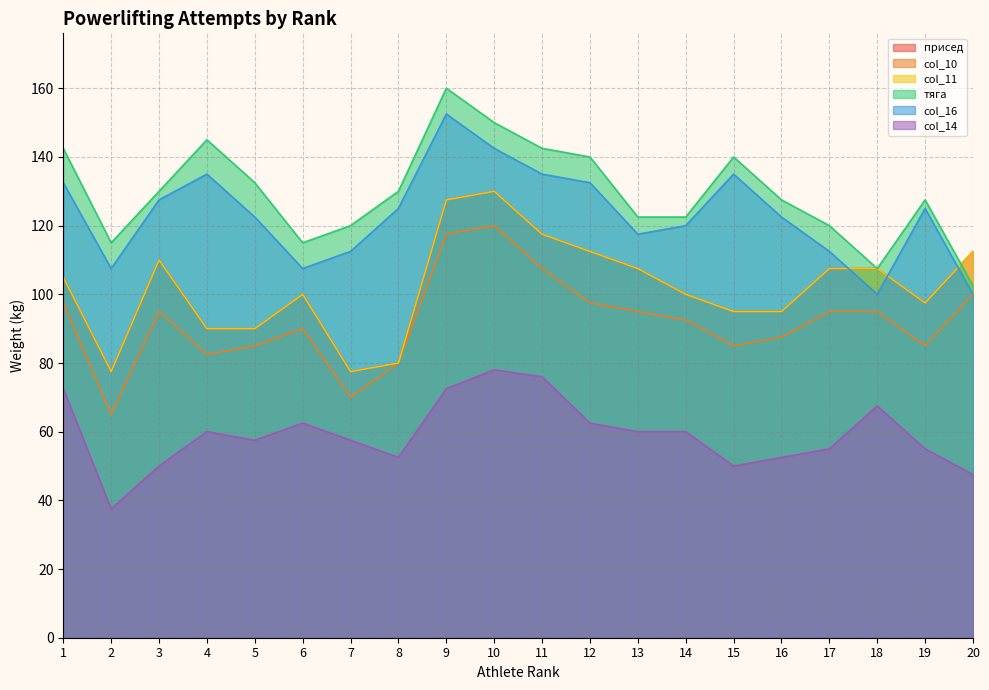

True or false: col_14 has more than 0 interior local peaks.

True